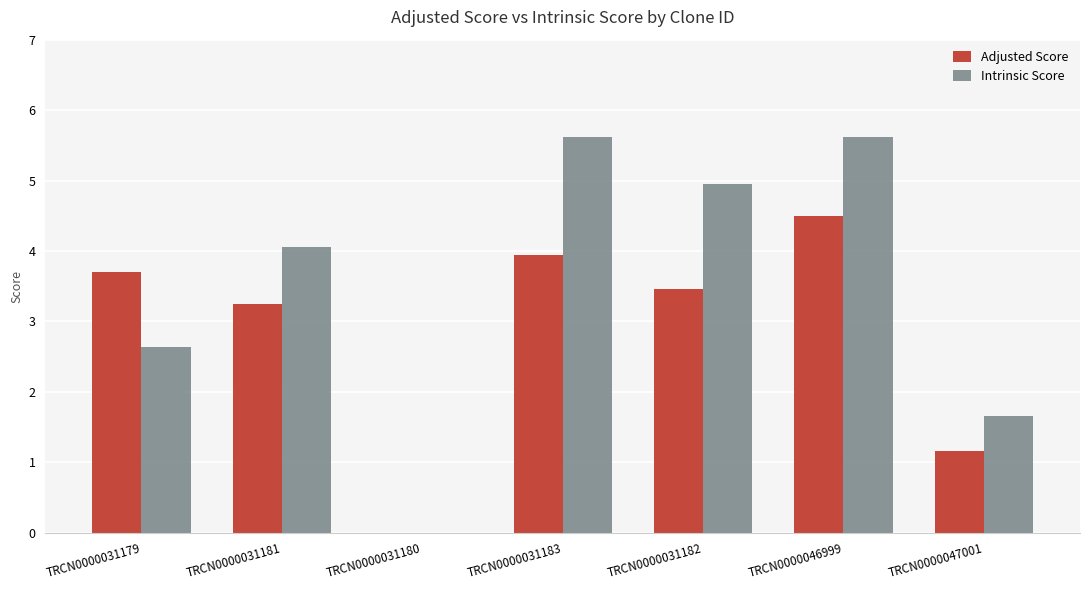

Between TRCN0000031182 and TRCN0000047001, which series saw the biggest shift?

Intrinsic Score